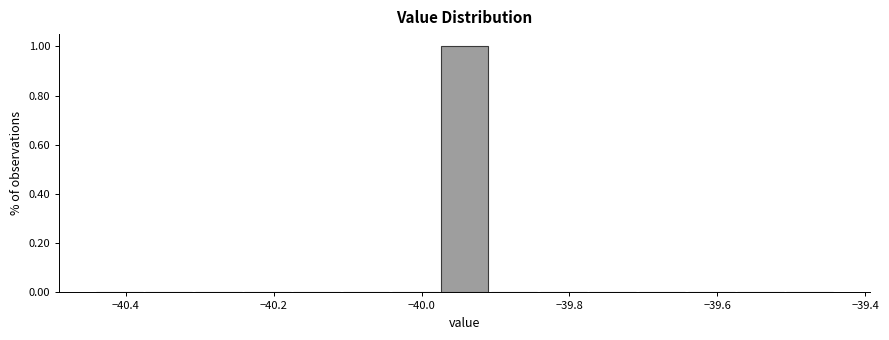

Read against the x-axis, roughly where is the centre of the tallest bar?

-39.94